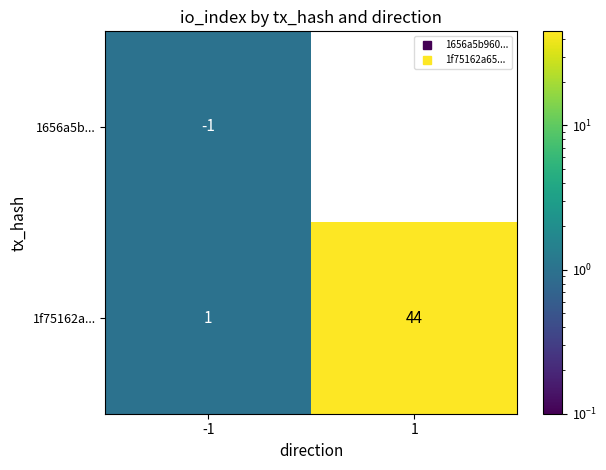

True or false: 1f75162a... has a value of 1 at -1.

True